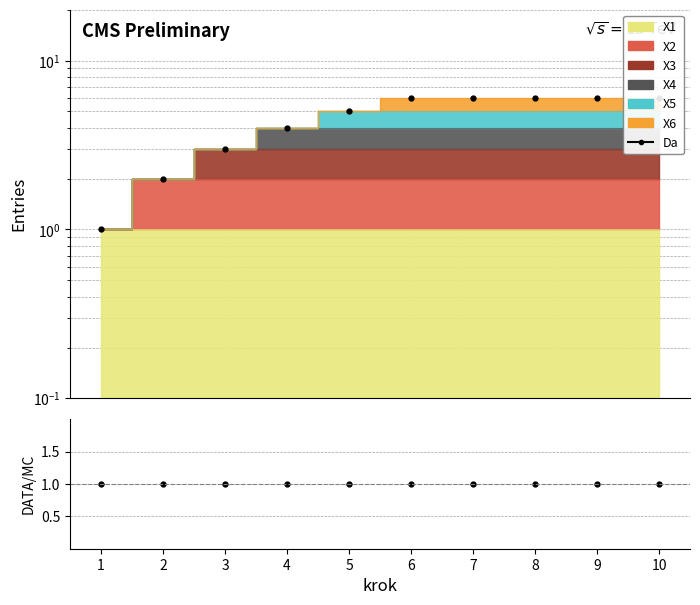

At how many categories does at least one series exceed 5?

5